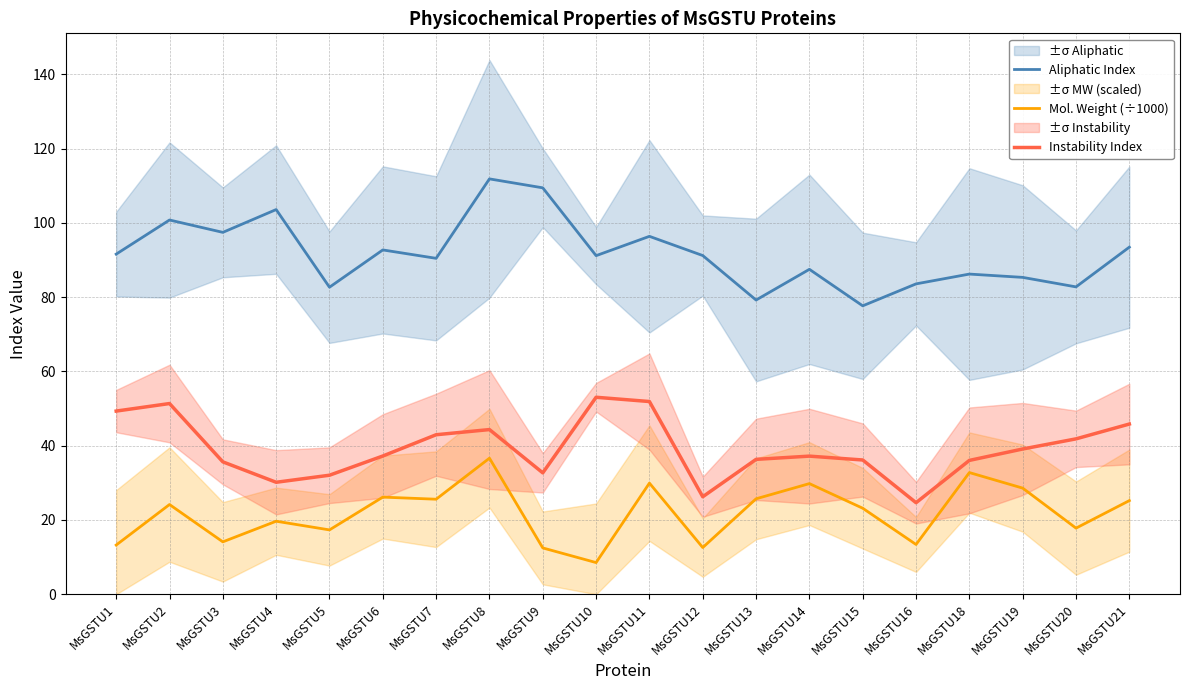

True or false: Instability Index and Mol. Weight (÷1000) intersect in this chart.

False